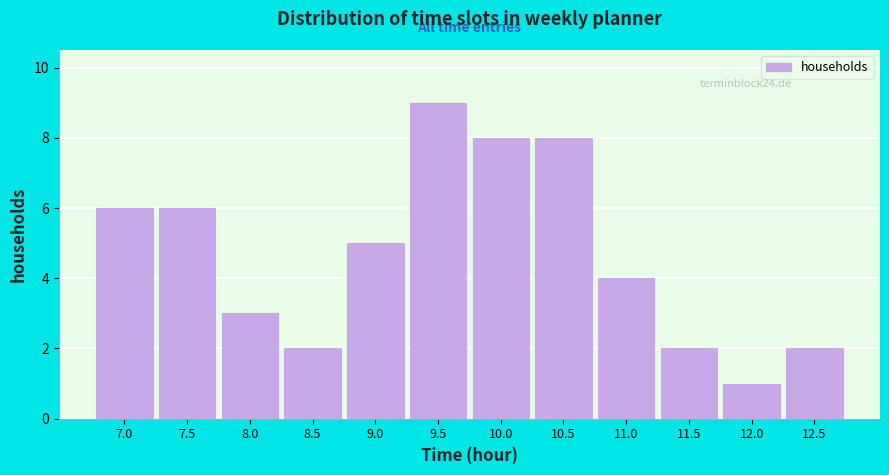

Reading left to right, transcribe all the data shown in this chart.

6	6	3	2	5	9	8	8	4	2	1	2